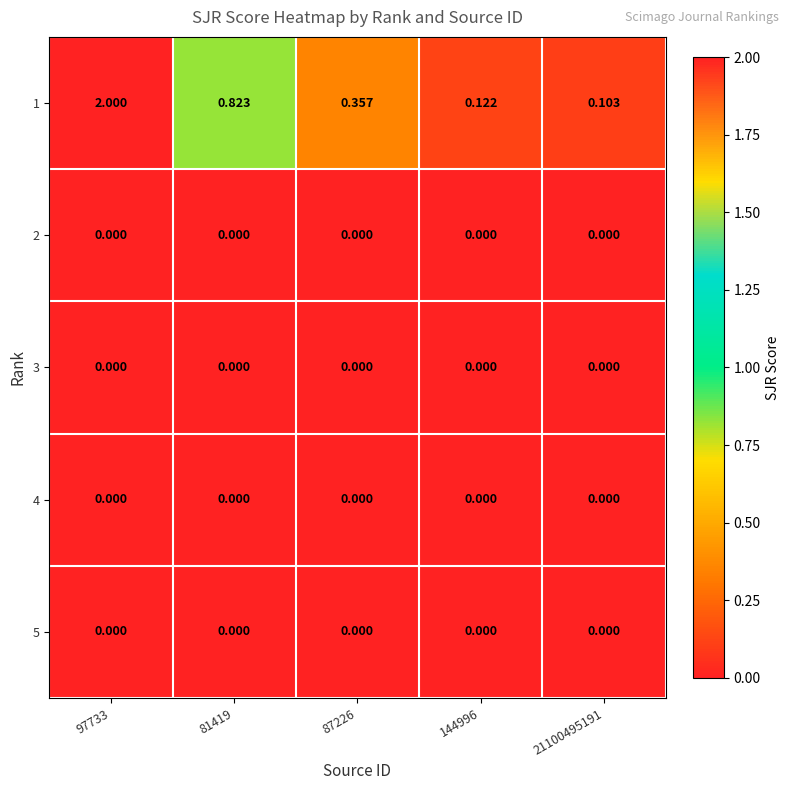

Is the value of 1 at 81419 greater than the value of 2 at 21100495191?

Yes